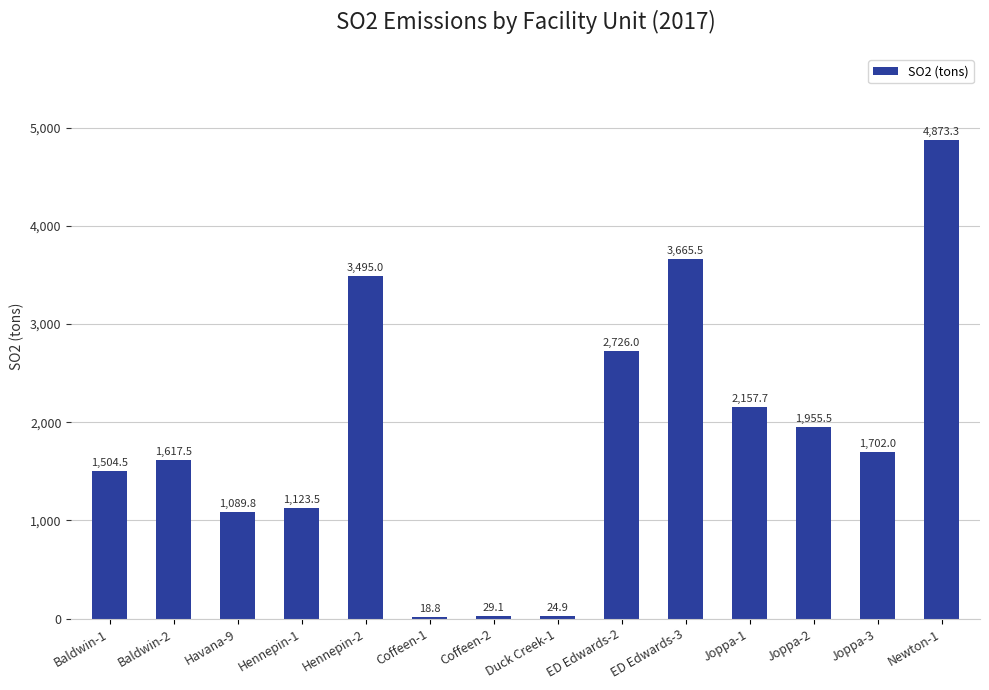

How many distinct data groups are displayed?

1